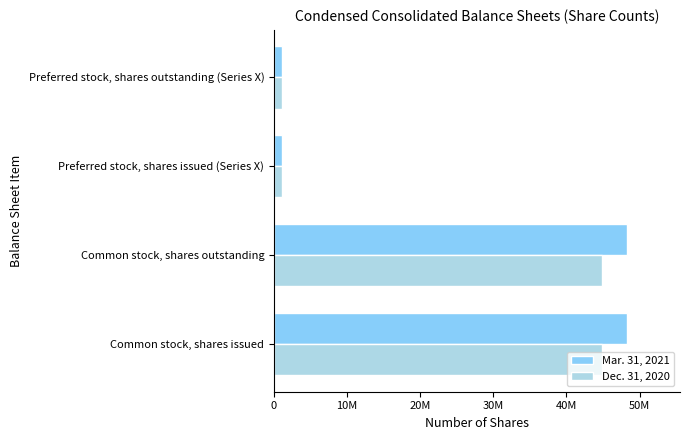

What are all the series names shown in the legend?

Mar. 31, 2021, Dec. 31, 2020